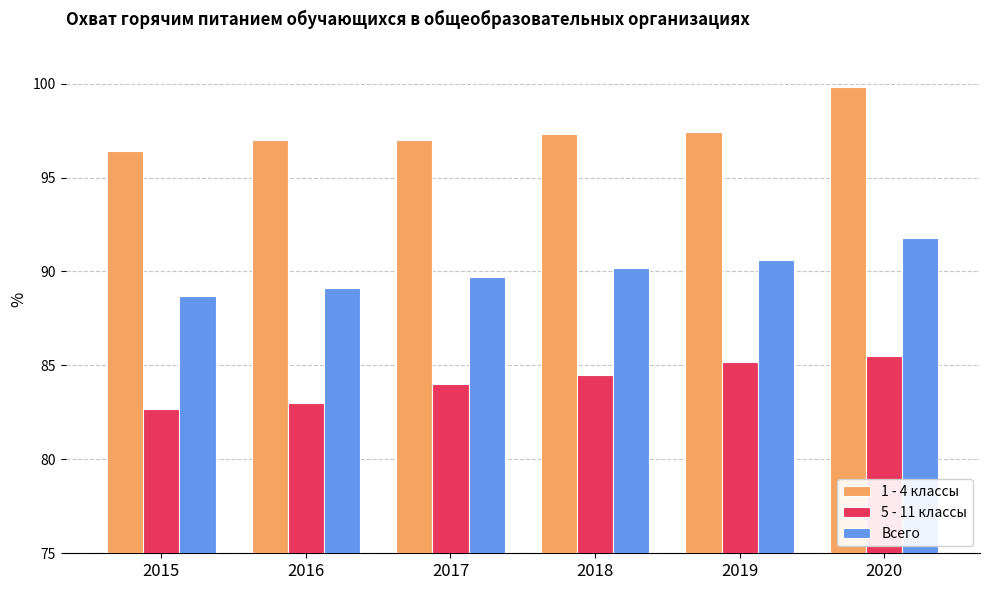

What are all the series names shown in the legend?

1 - 4 классы, 5 - 11 классы, Всего